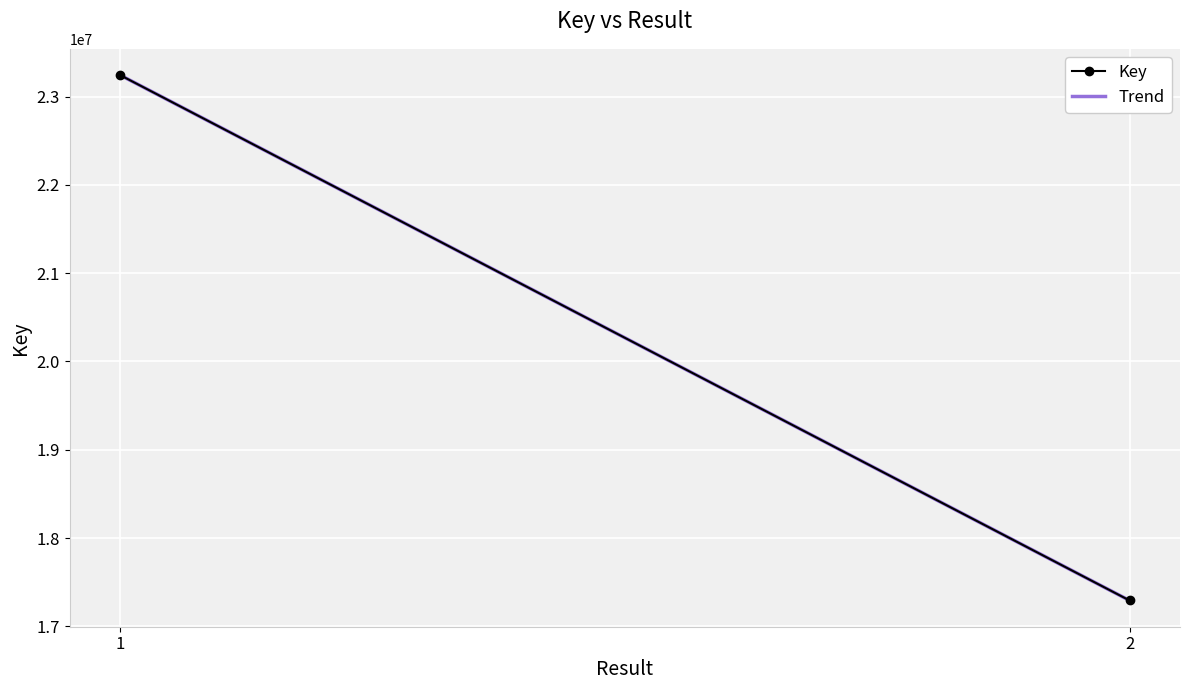

What is the value of the Key point at the 1st from the left?

23243057